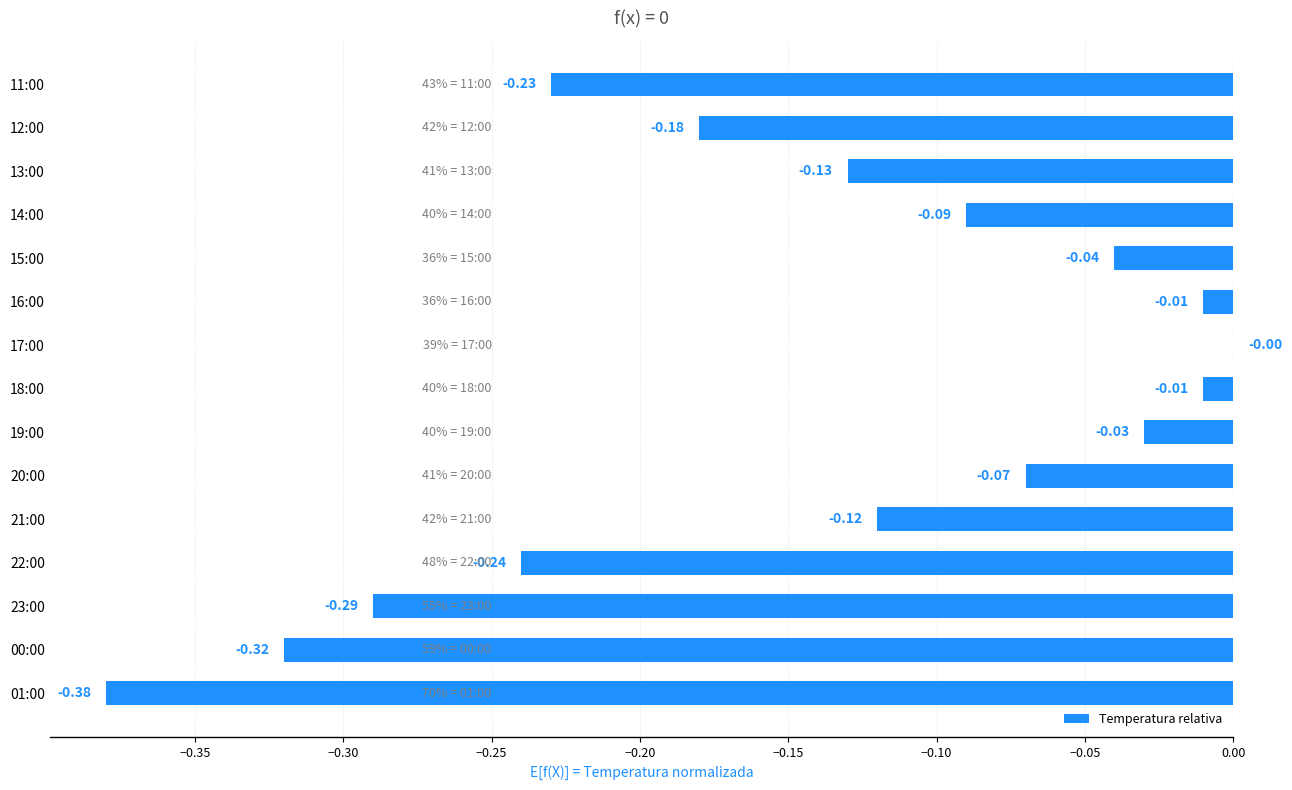

What is the sum of all values?

-2.1